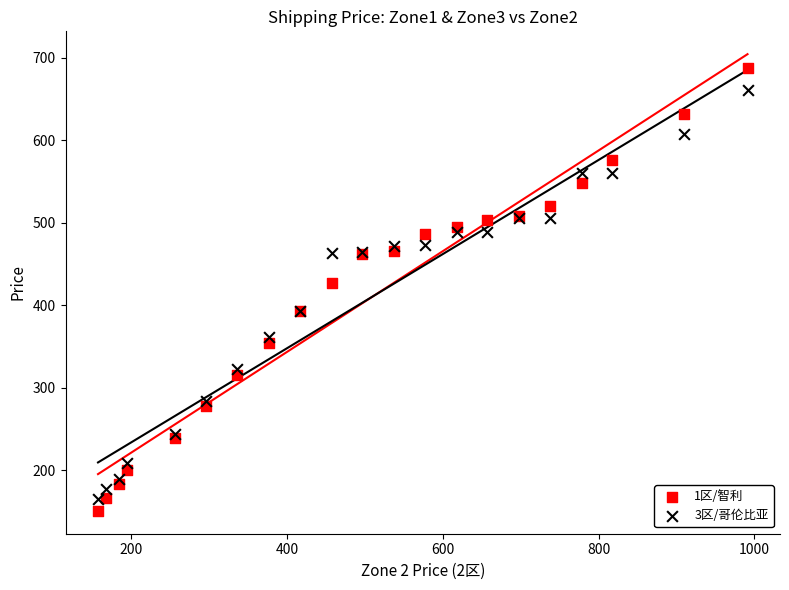

Which series reaches the minimum Y coordinate?

1区/智利